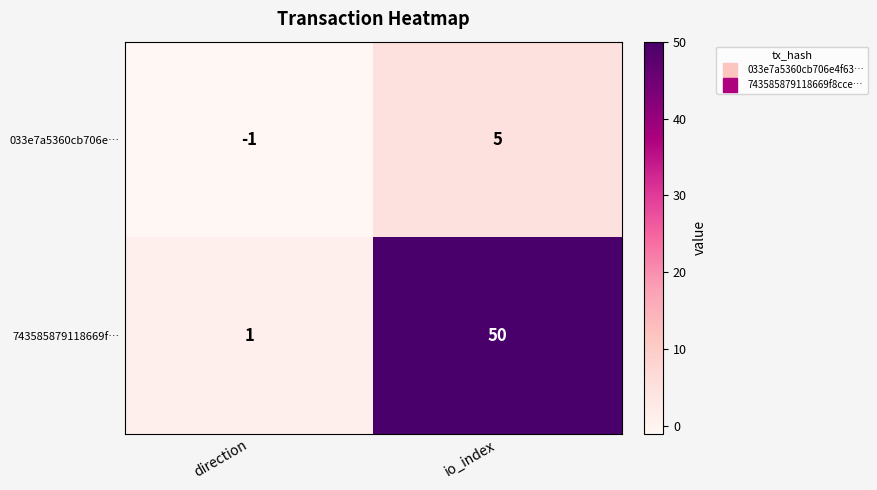

How many positive values does the 033e7a5360cb706e… series have?

1